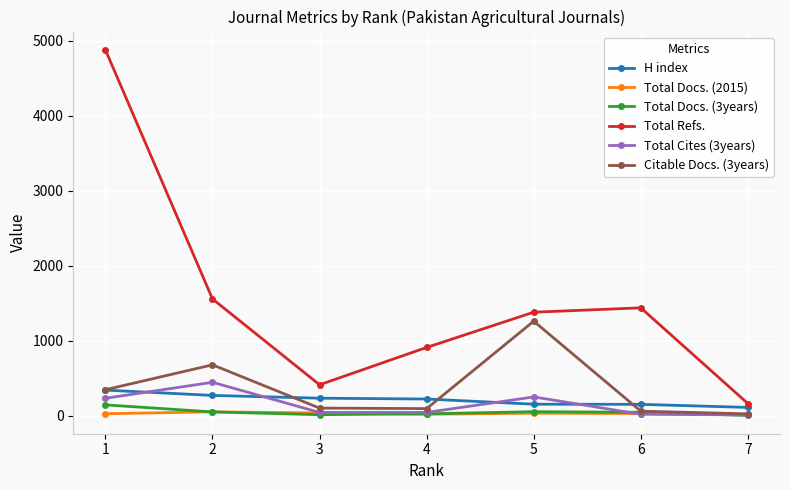

What is the maximum value shown in the chart?

4881